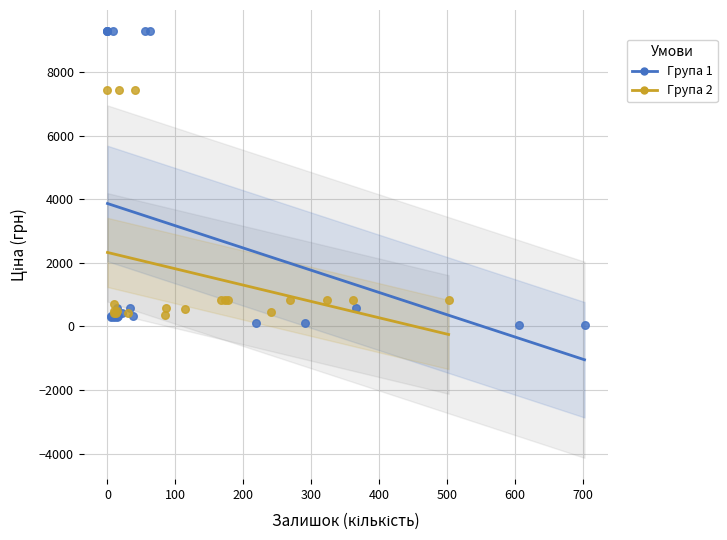

Which series contains the lowest Y value?

Група 1